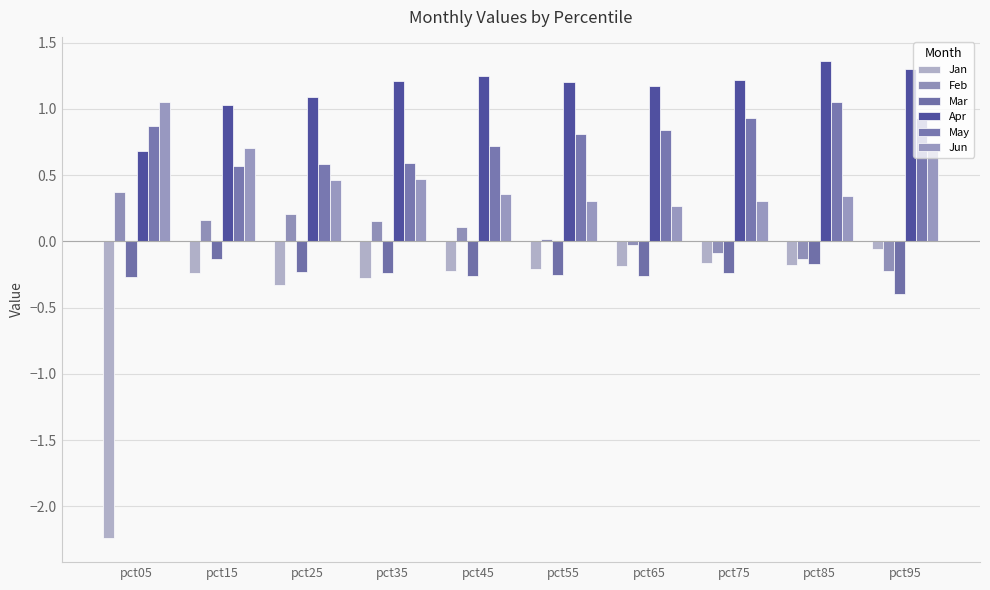

Reading left to right, what are all the values shown in this chart?

Jan: pct05=-2.2	pct15=-0.2	pct25=-0.3	pct35=-0.3	pct45=-0.2	pct55=-0.2	pct65=-0.2	pct75=-0.2	pct85=-0.2	pct95=-0.1
Feb: pct05=0.4	pct15=0.2	pct25=0.2	pct35=0.2	pct45=0.1	pct55=0.0	pct65=-0.0	pct75=-0.1	pct85=-0.1	pct95=-0.2
Mar: pct05=-0.3	pct15=-0.1	pct25=-0.2	pct35=-0.2	pct45=-0.3	pct55=-0.3	pct65=-0.3	pct75=-0.2	pct85=-0.2	pct95=-0.4
Apr: pct05=0.7	pct15=1.0	pct25=1.1	pct35=1.2	pct45=1.2	pct55=1.2	pct65=1.2	pct75=1.2	pct85=1.4	pct95=1.3
May: pct05=0.9	pct15=0.6	pct25=0.6	pct35=0.6	pct45=0.7	pct55=0.8	pct65=0.8	pct75=0.9	pct85=1.0	pct95=0.9
Jun: pct05=1.1	pct15=0.7	pct25=0.5	pct35=0.5	pct45=0.4	pct55=0.3	pct65=0.3	pct75=0.3	pct85=0.3	pct95=0.7